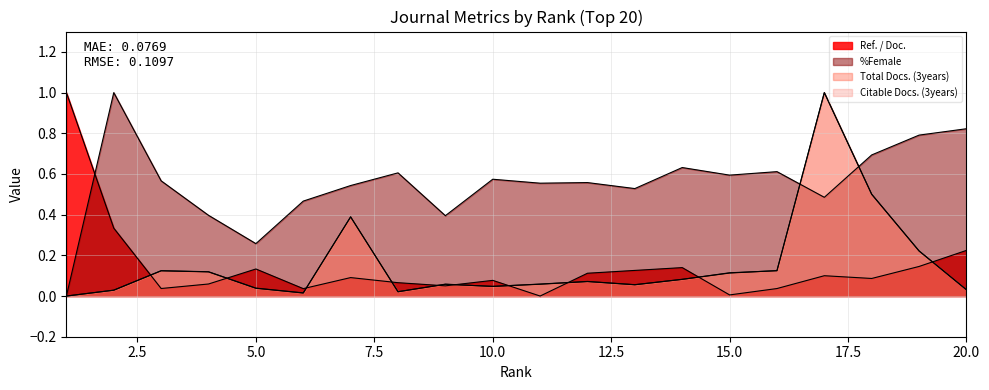

Which has a higher value, 16 or 14?

14